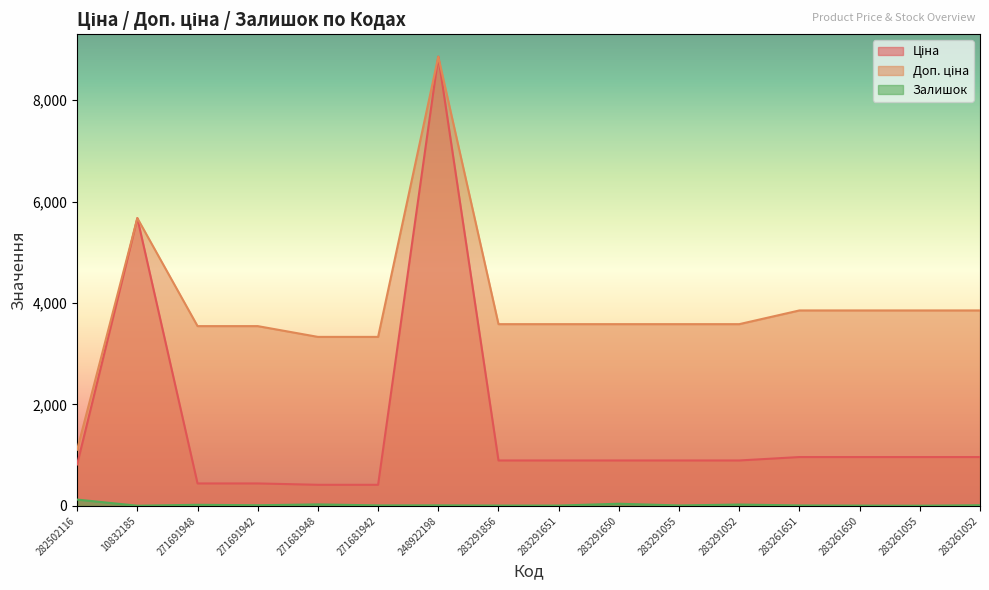

True or false: Залишок and Ціна cross at least once.

False